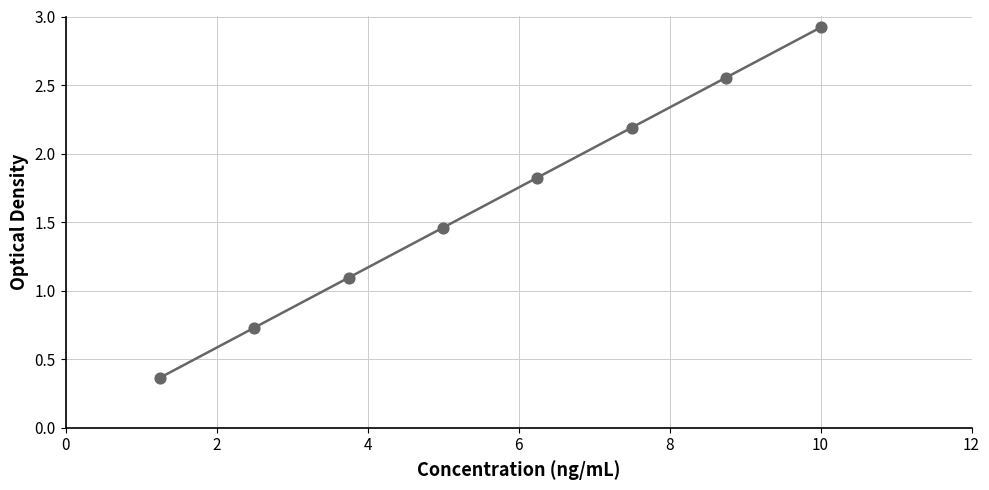

What is the average X value?

5.6